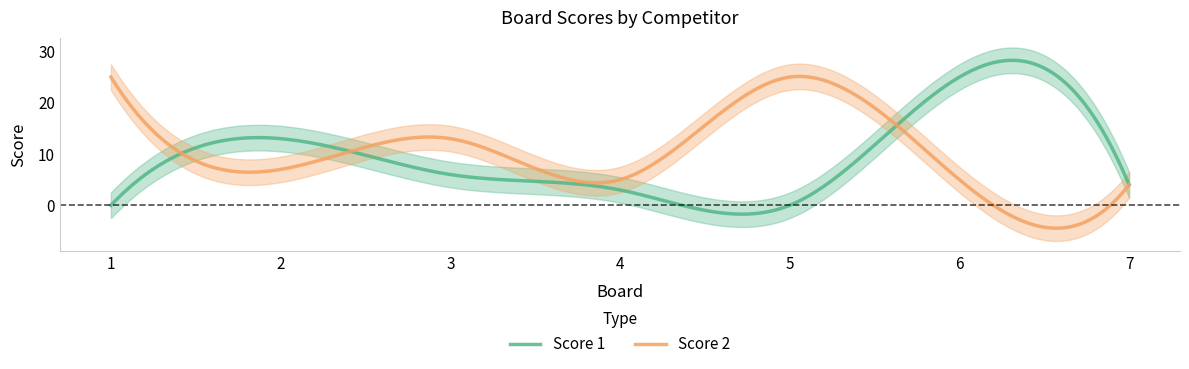

What is the difference between the maximum and second lowest values in the Score 1 series?

30.0